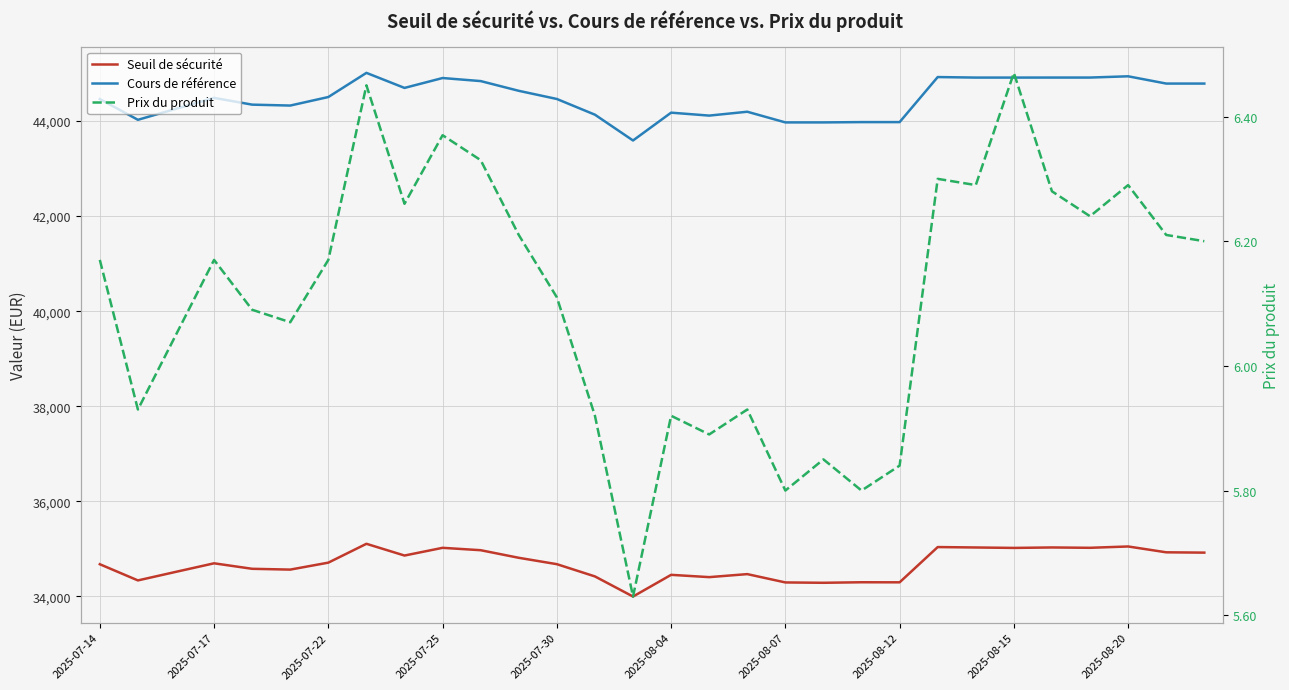

Rank the series at 20 from highest to lowest value.

Cours de référence, Seuil de sécurité, Prix du produit